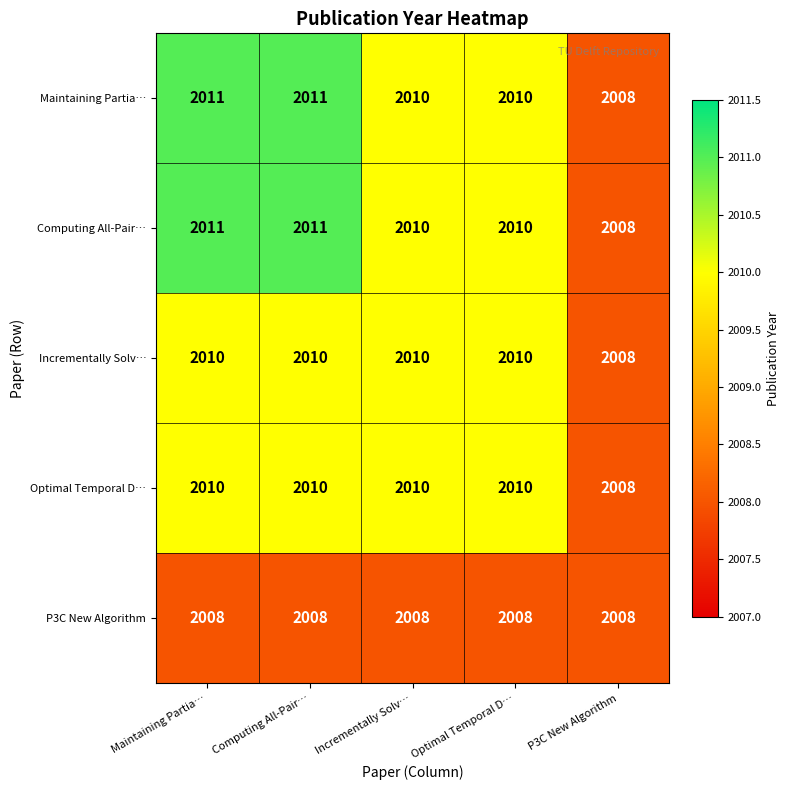

How many data points does each series have?

5